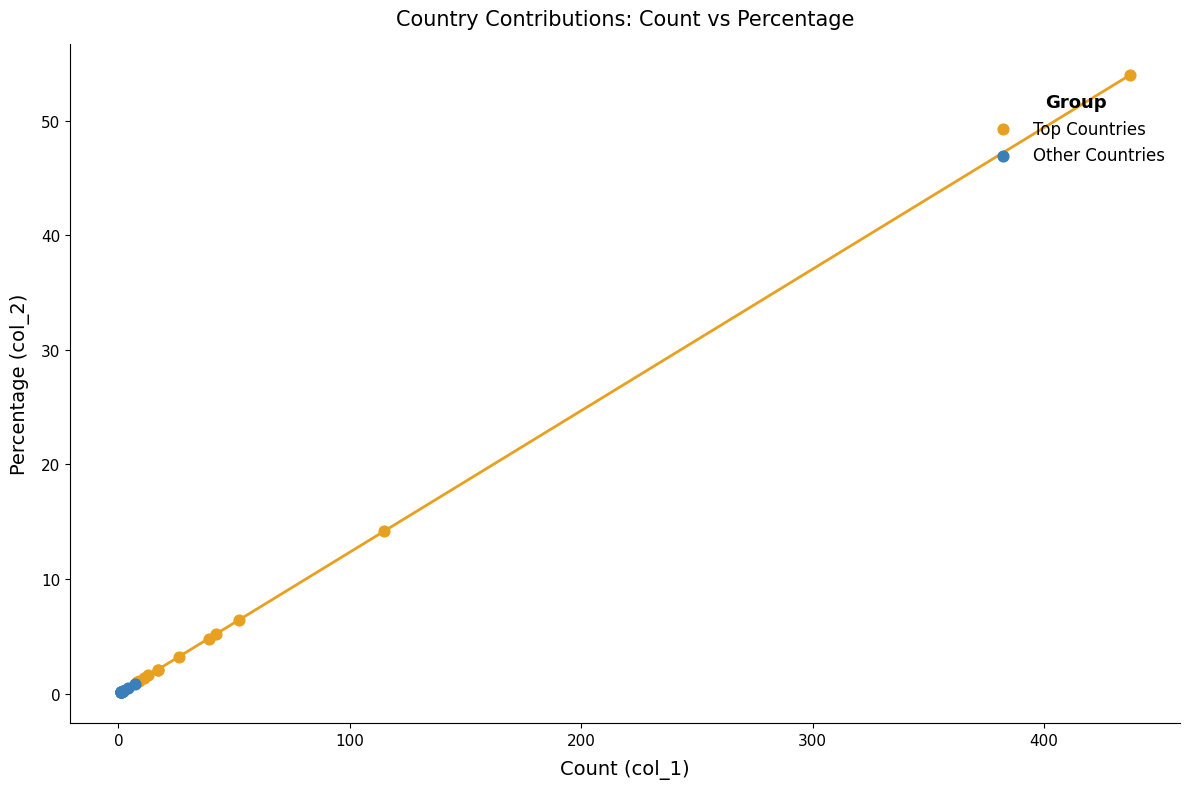

Which series reaches the maximum Y coordinate?

Top Countries